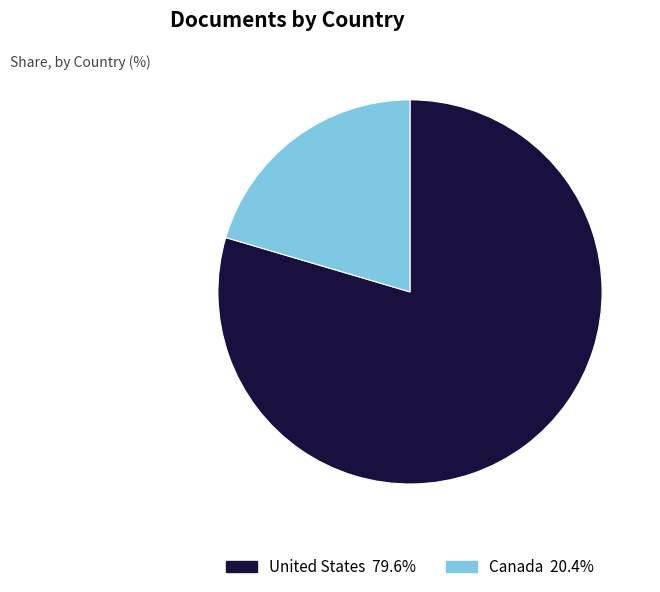

Which has a higher value, United States or Canada?

United States